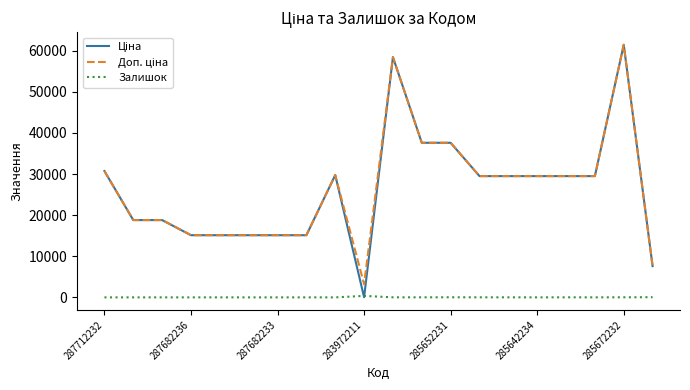

What is the maximum value shown in the chart?

61434.3